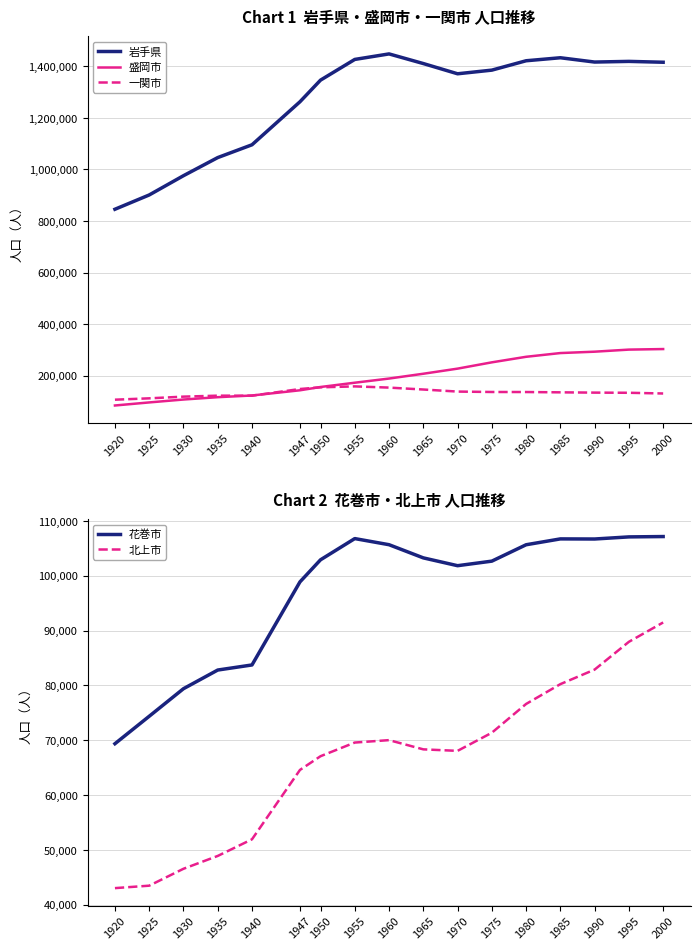

The 盛岡市 series shows 207016 at 1965. True or false?

True